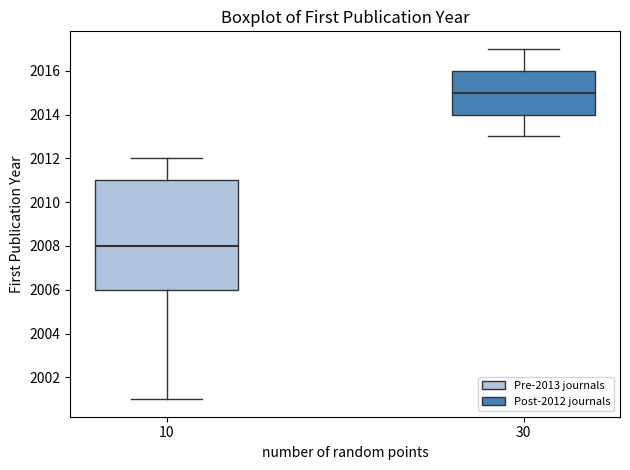

Which box's median line is the lowest?

10